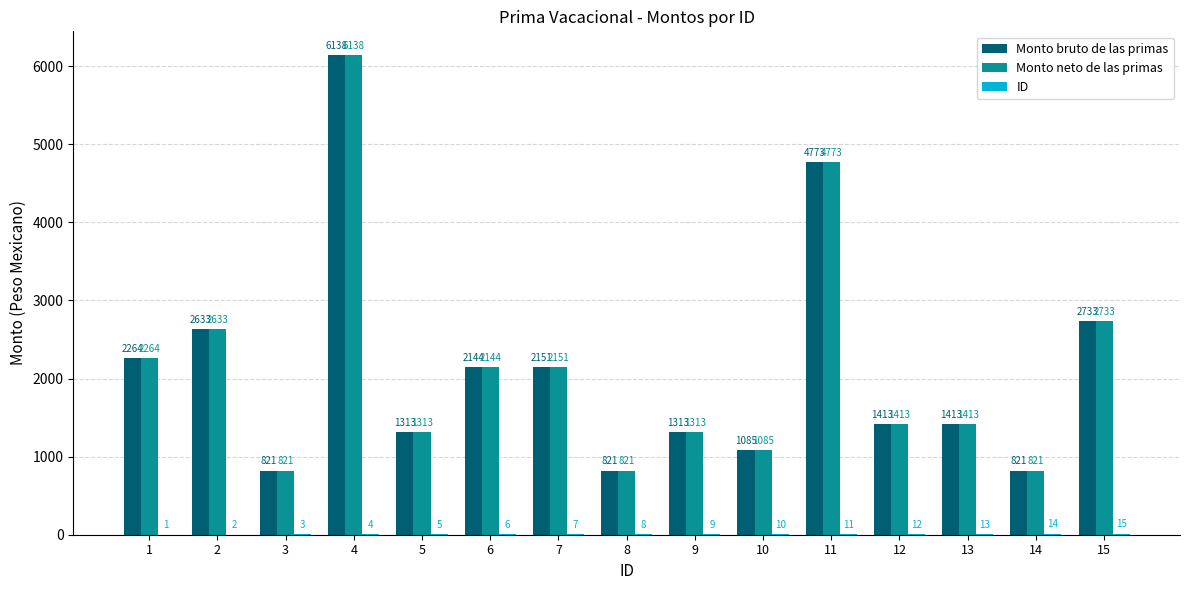

Is it true that Monto neto de las primas equals 1084.6 at 10?

True